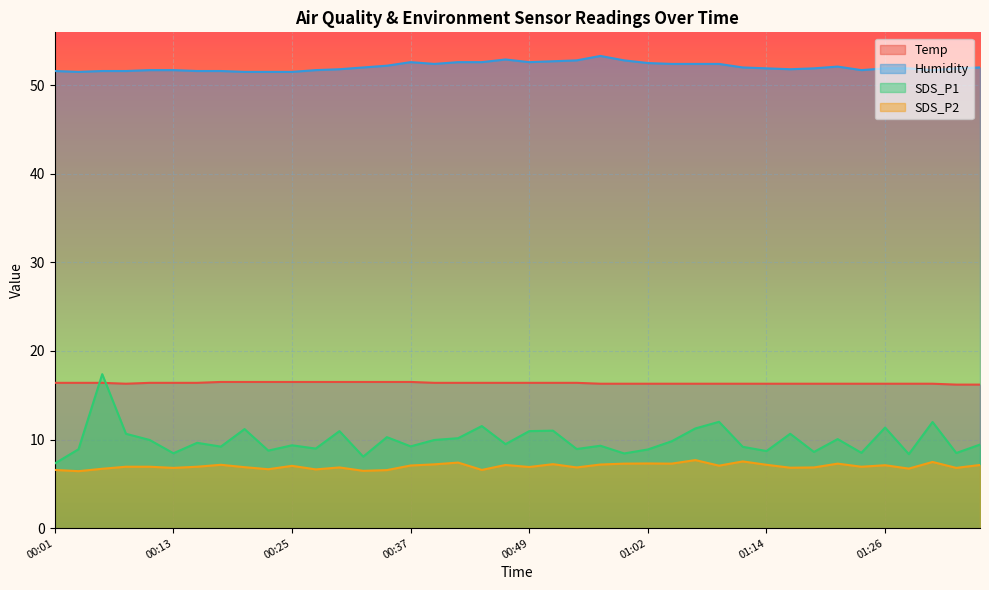

Which series changed the most between 00:18 and 00:35?

SDS_P1